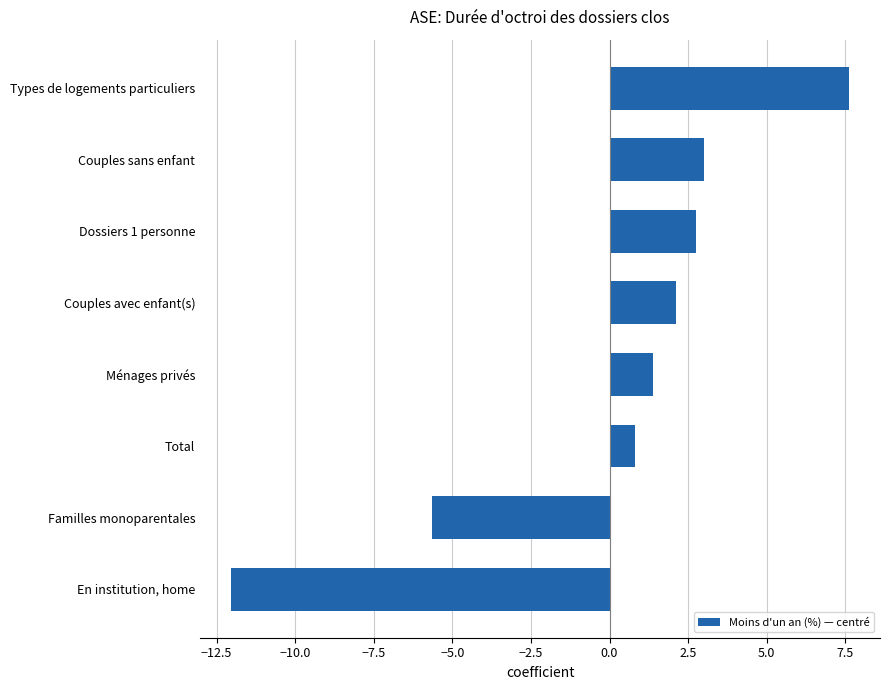

Are the bars grouped side by side (vs. stacked)?

No